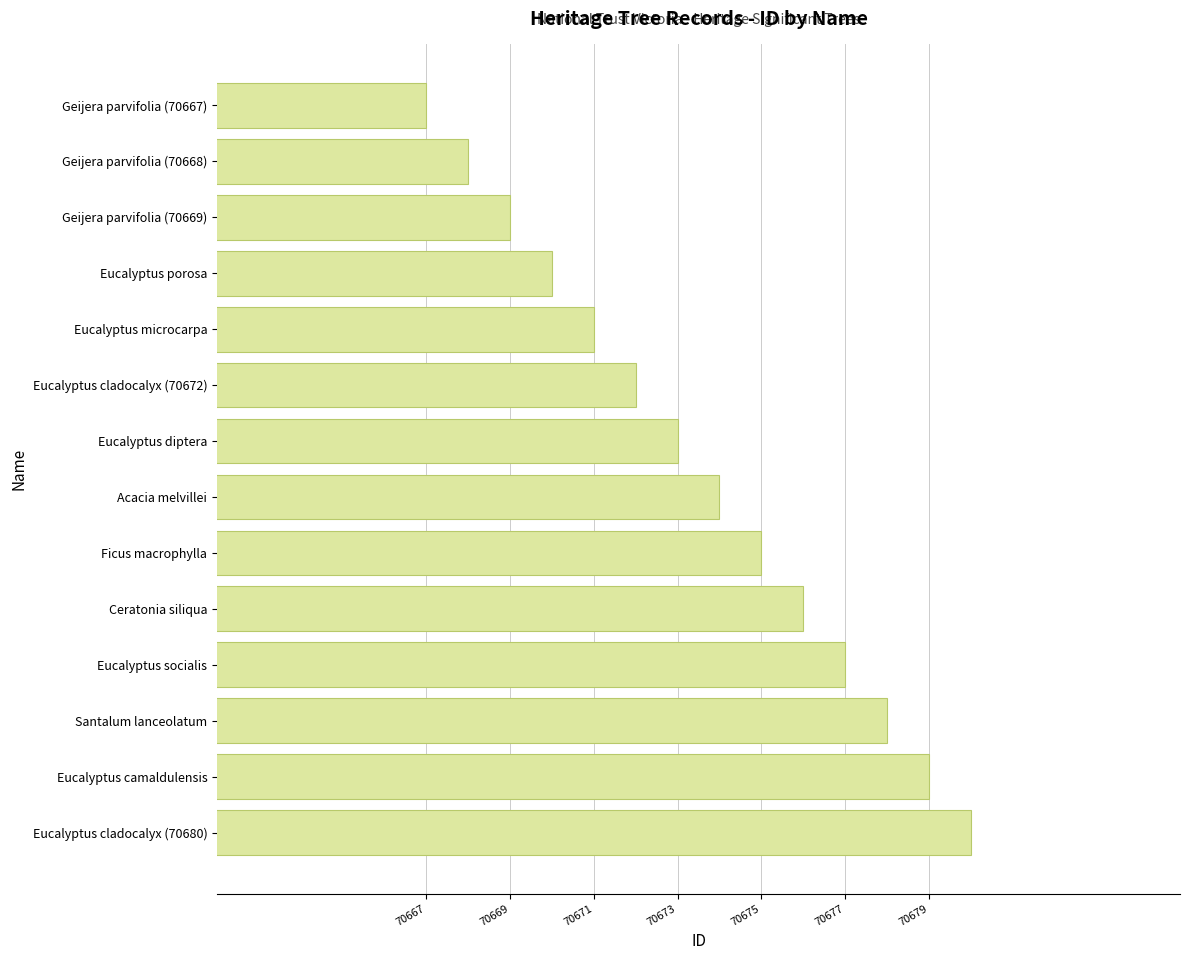

Count the number of data series in this chart.

1